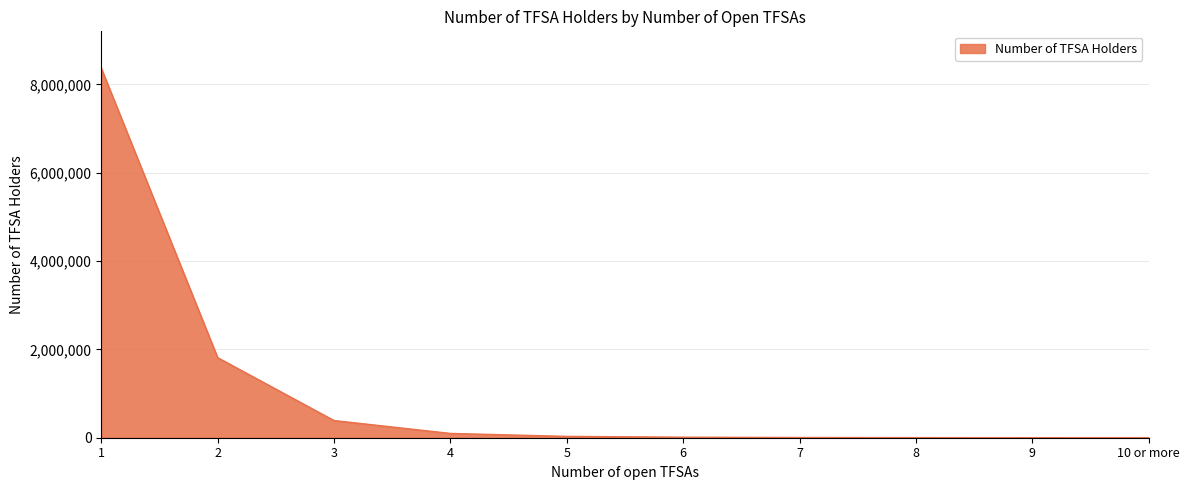

Is it true that the value at 4 is 97230?

True